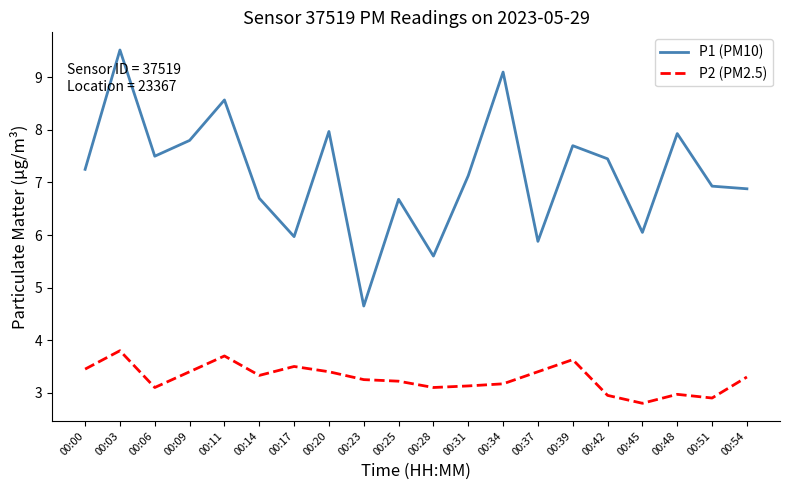

In P2 (PM2.5), how many points are lower than both neighbors (excluding endpoints)?

5